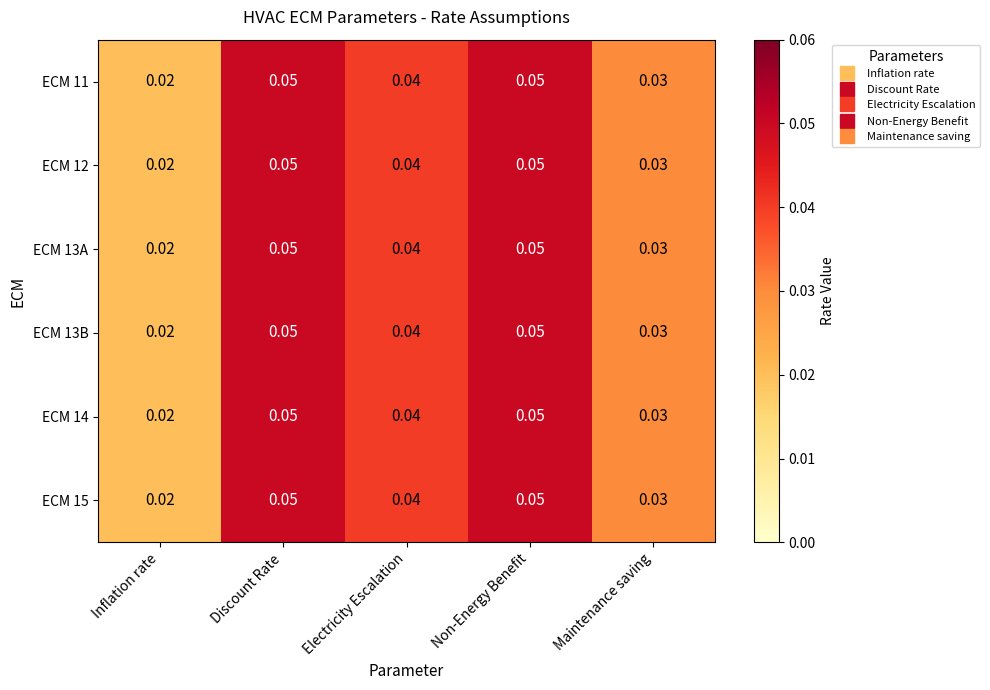

Where is ECM 13A nearest to the value 0?

Inflation rate